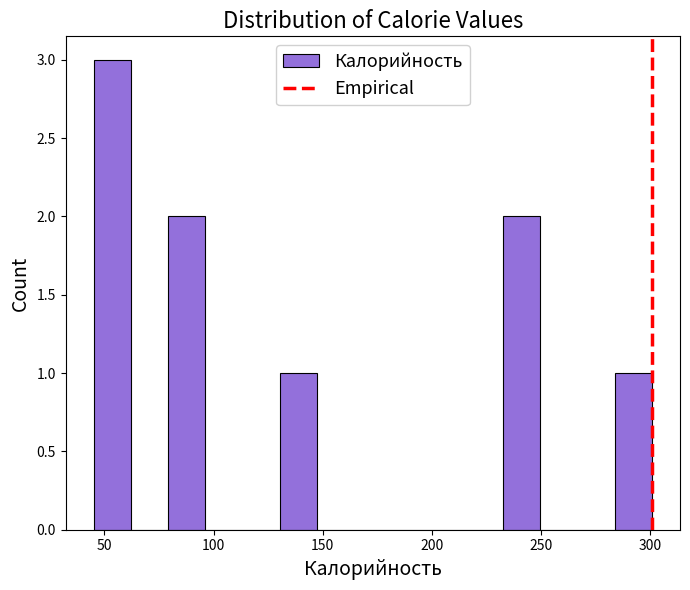

Around what value on the x-axis is the tallest bar? Give the approximate position of its centre, as read against the axis.

55